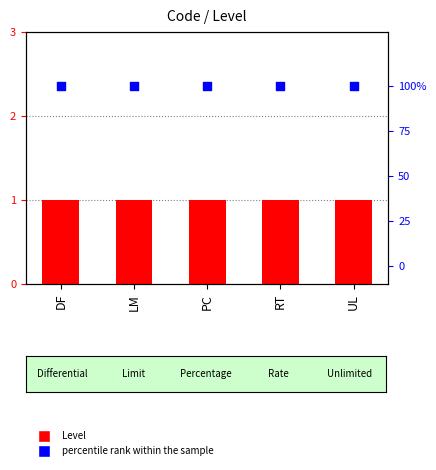

At how many categories does at least one series exceed 48?

5